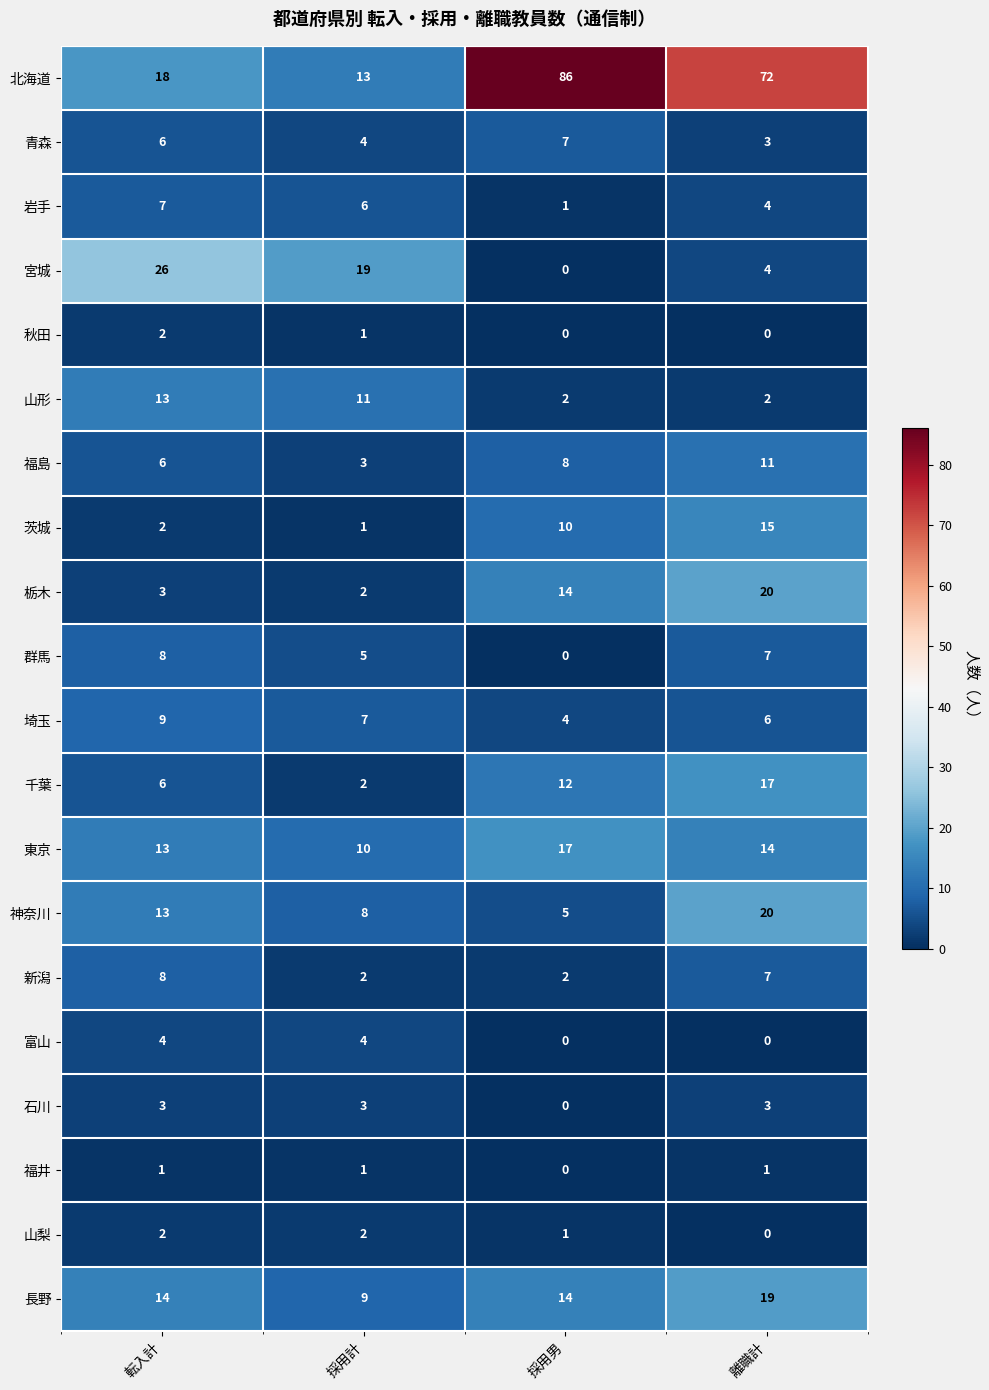

What is the maximum value for 長野?

19